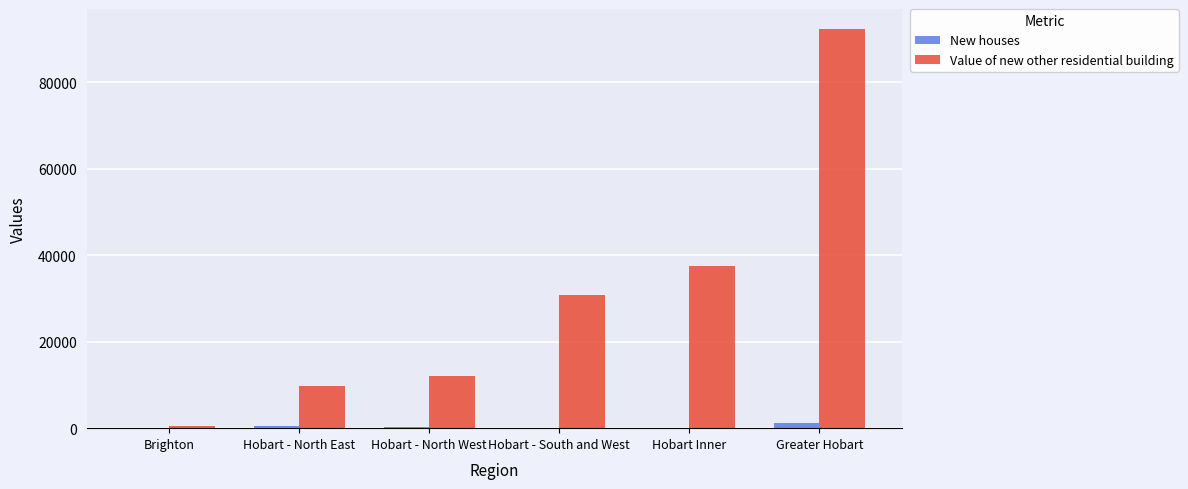

What value does the New houses series have at Hobart - South and West?

67.0